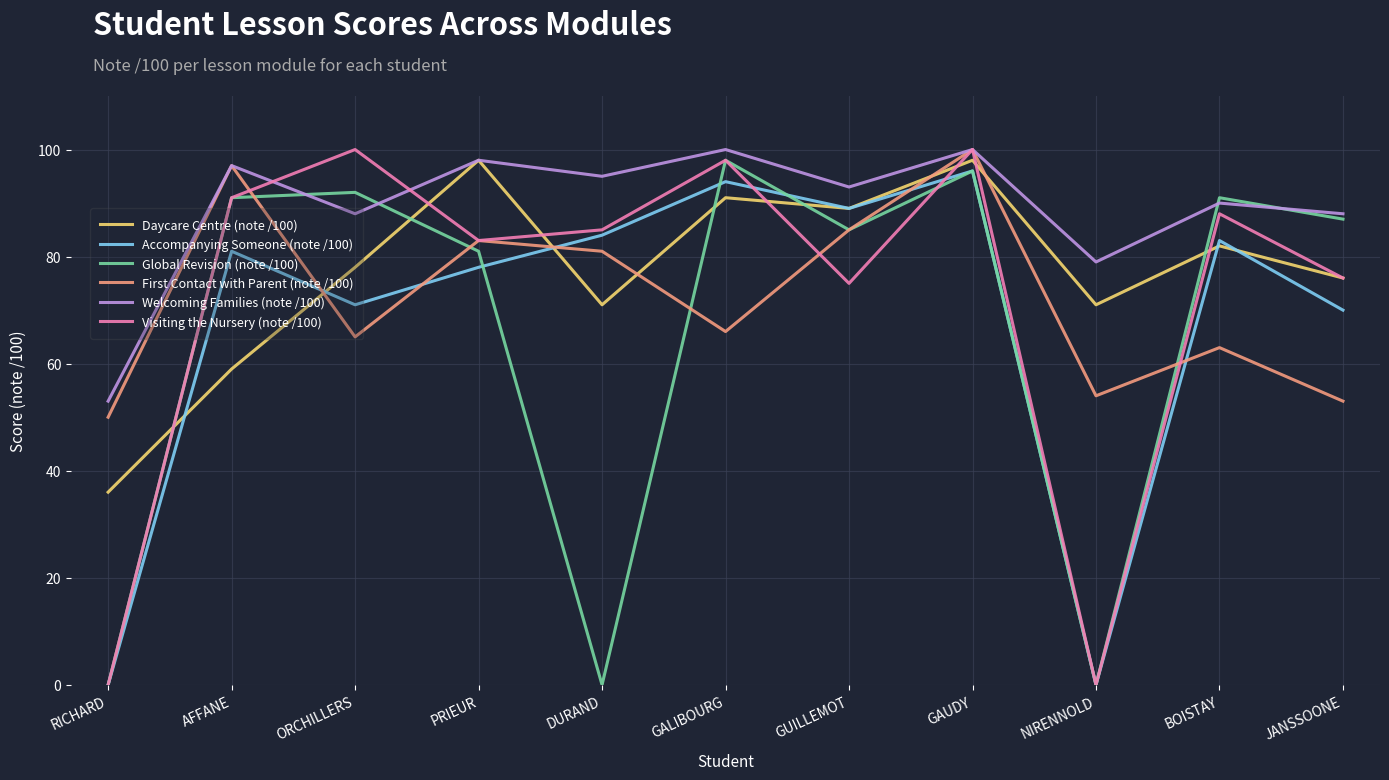

At which category is the sum across all series the highest?

GAUDY